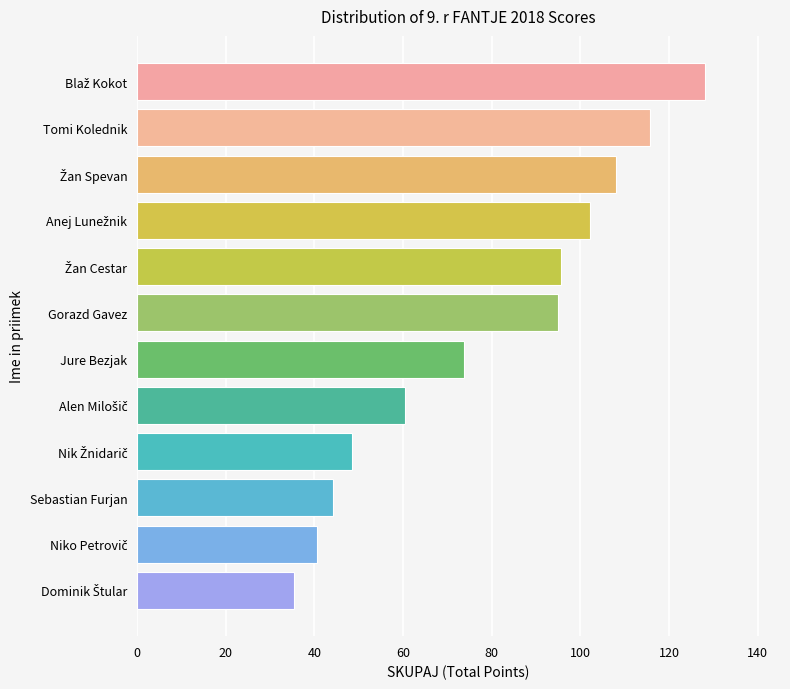

How many values exceed 94?

6